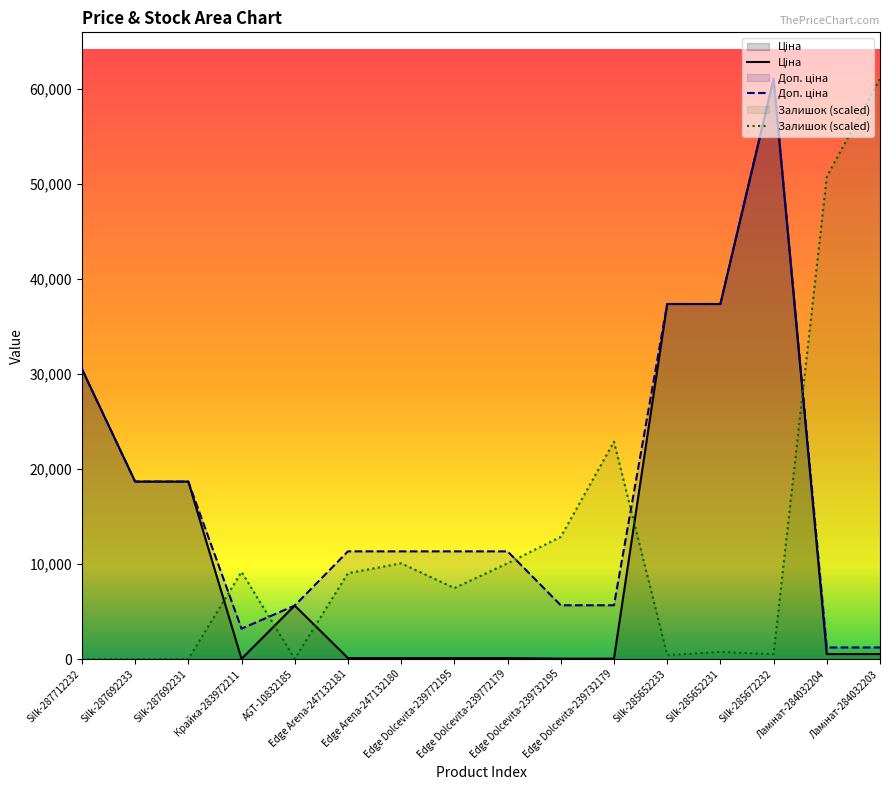

What is the difference between the second highest and second lowest values in the Доп. ціна series?

36115.8